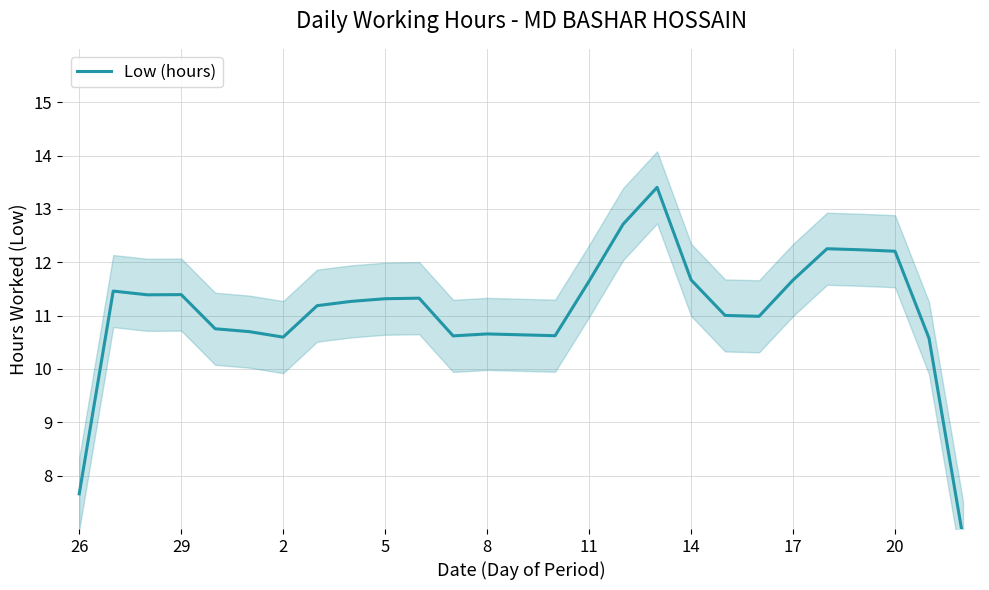

What is the smallest value displayed?

6.8